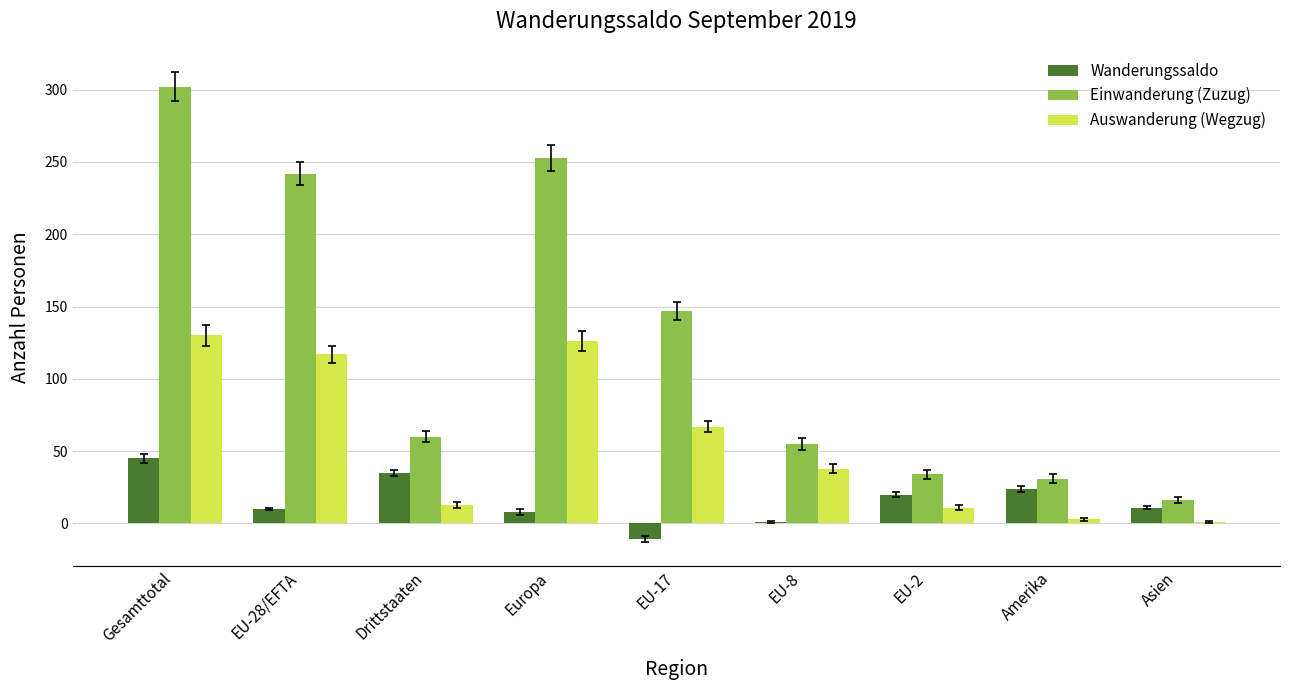

Is the value of Einwanderung (Zuzug) at EU-17 greater than the value of Wanderungssaldo at Asien?

Yes